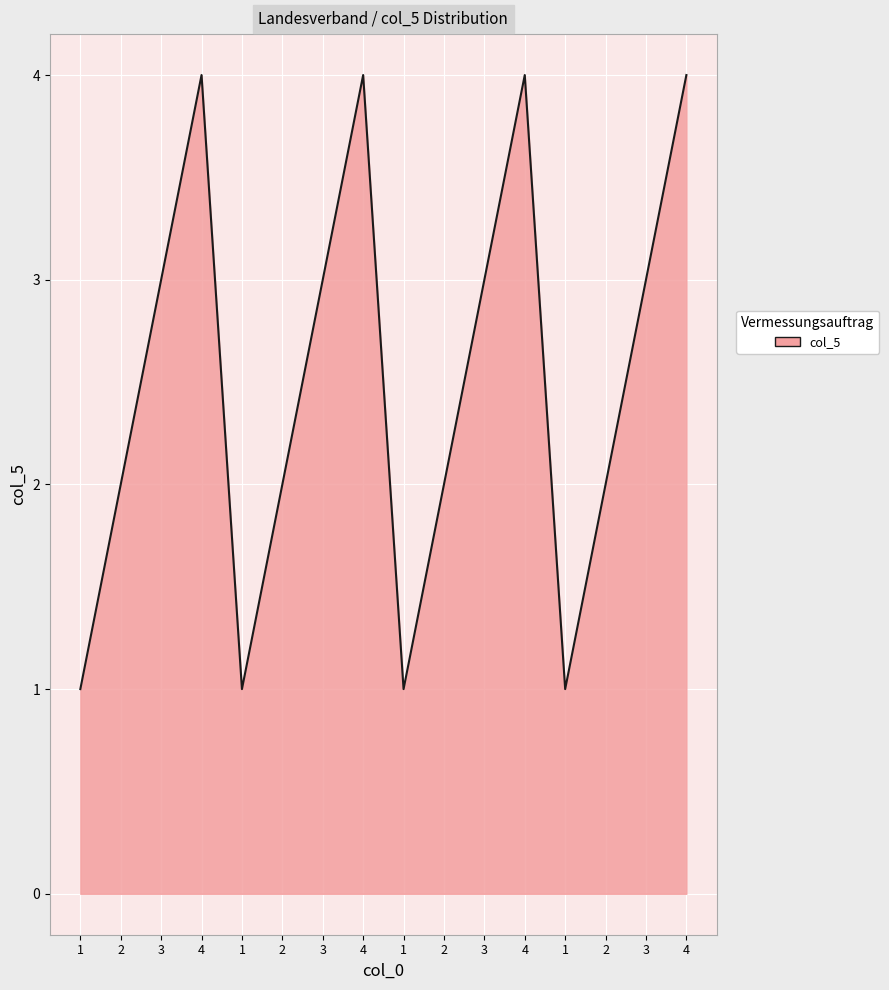

Where does the data first go above 3?

4